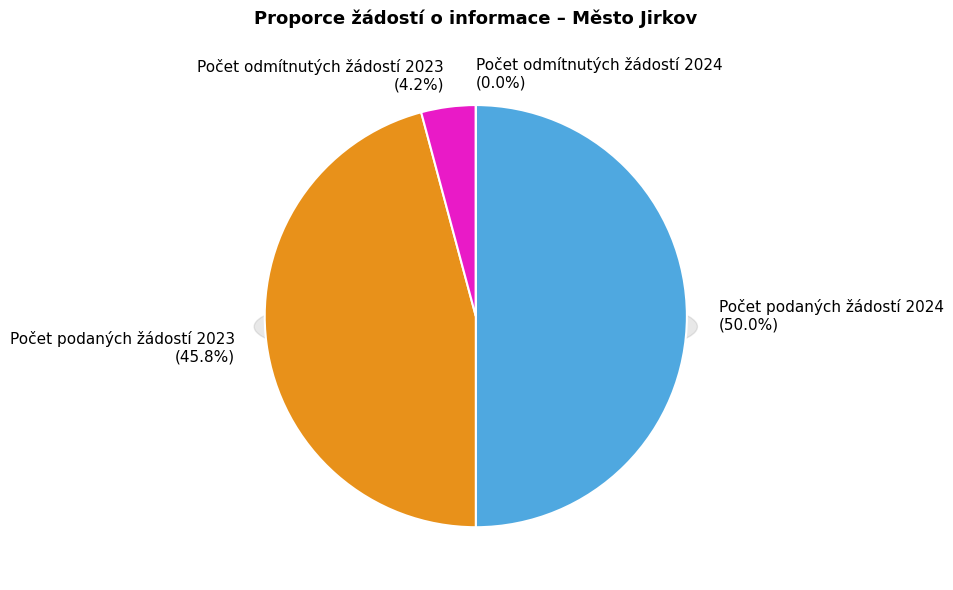

To the nearest percent, what percentage of the pie is Počet podaných žádostí 2023?

46%